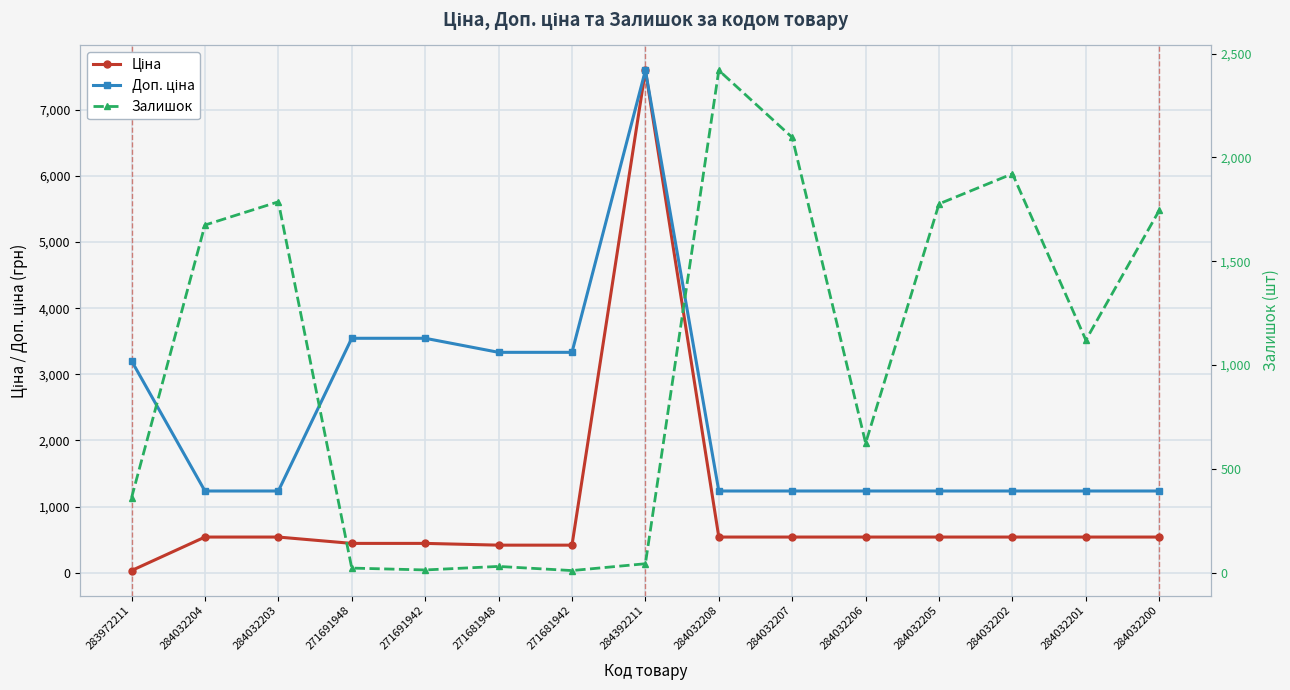

What is the total value across all series at 284032201?

2894.4